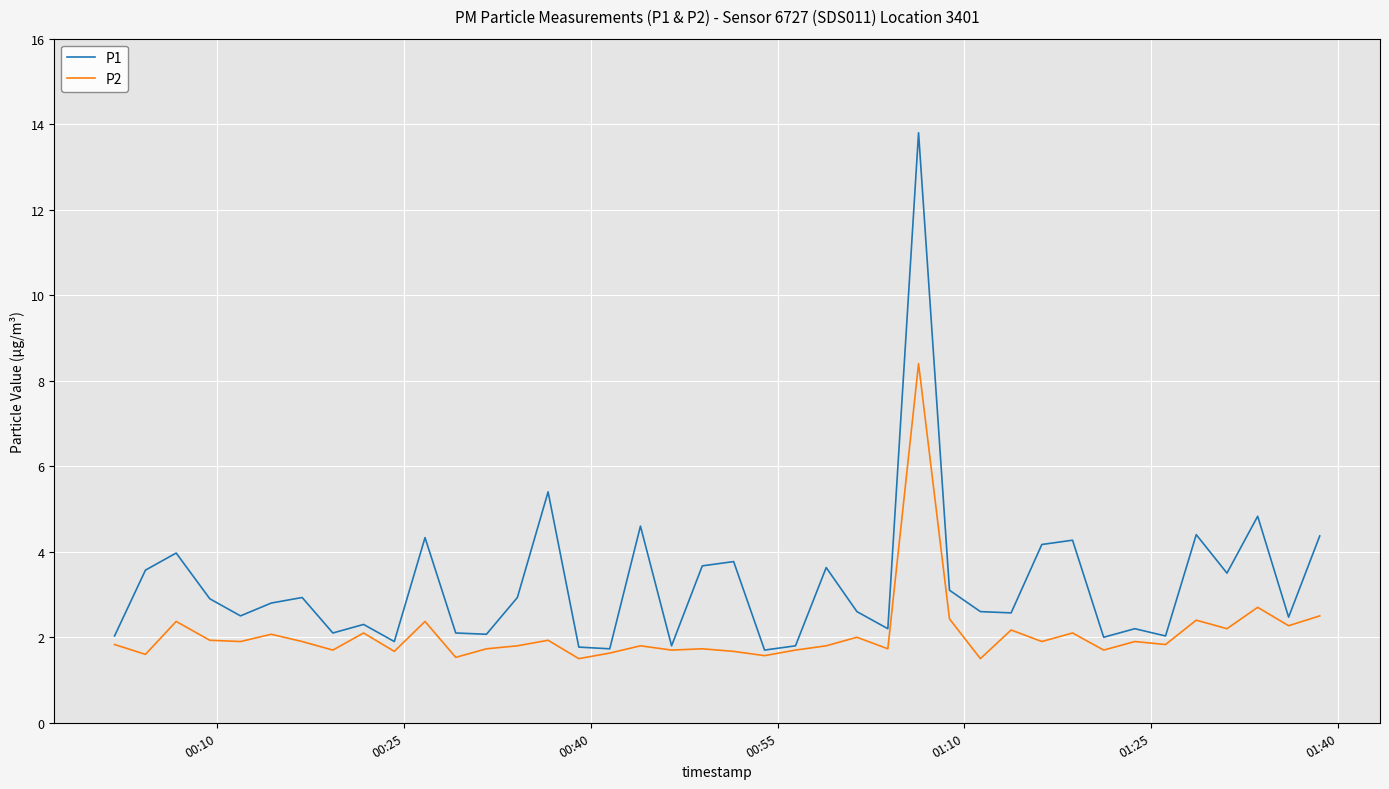

What is the maximum value shown in the chart?

13.8